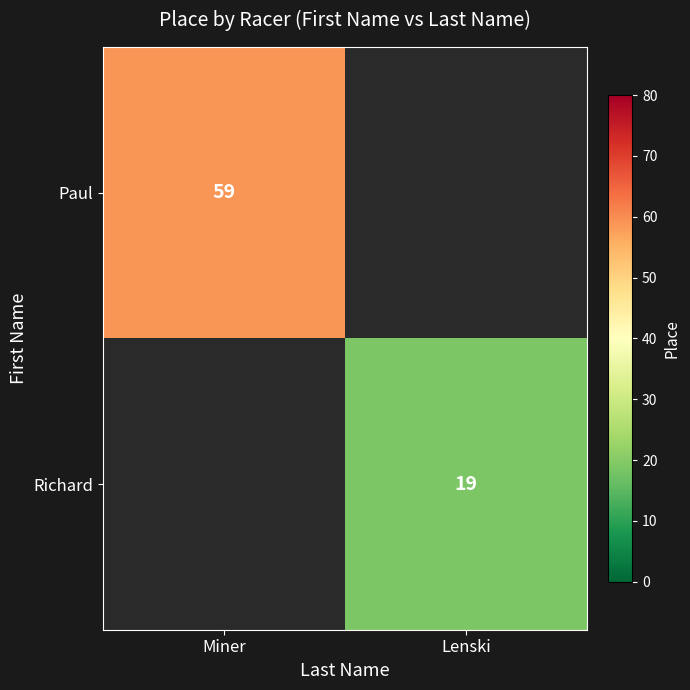

What is the greatest value displayed?

59.0